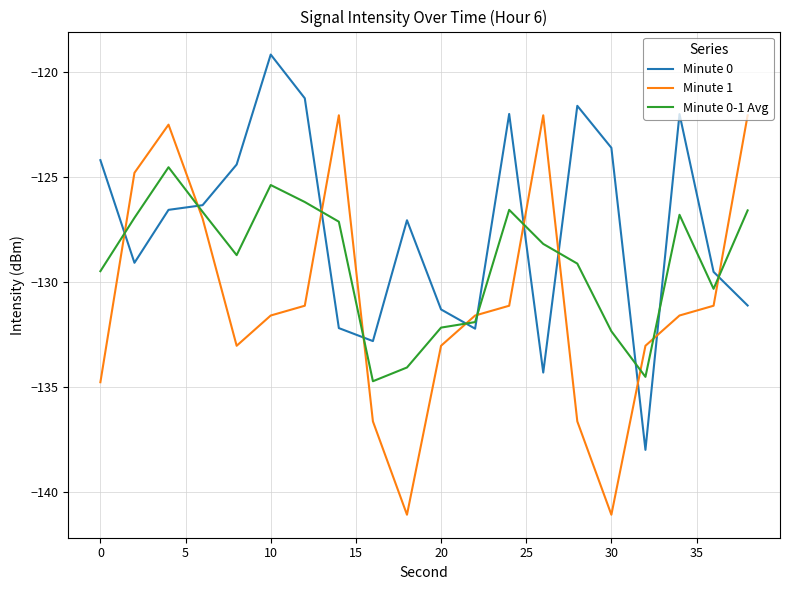

What is the sum of all Minute 1 values?

-2618.0